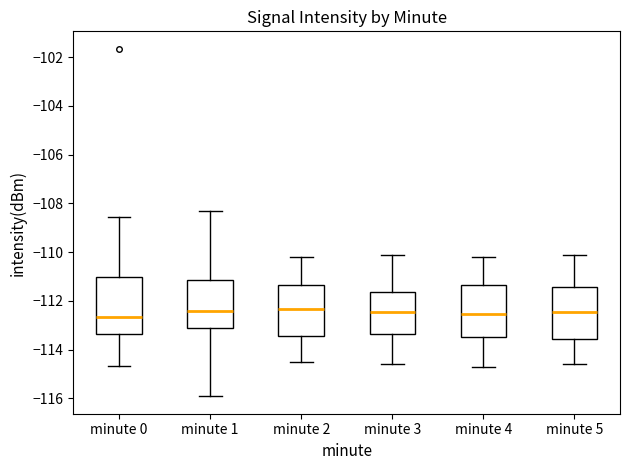

Reading left to right, read every box against the y-axis: the position of its median line, the range the box covers, and the ends of its whiskers. The values are not printed on the chart, so give them approximately, as read against the axis.

minute 0: median -112.6, box -113.4 to -111.0, whiskers -114.6 to -108.6
minute 1: median -112.4, box -113.2 to -111.2, whiskers -116.0 to -108.4
minute 2: median -112.4, box -113.4 to -111.4, whiskers -114.4 to -110.2
minute 3: median -112.4, box -113.4 to -111.6, whiskers -114.6 to -110.0
minute 4: median -112.6, box -113.4 to -111.4, whiskers -114.6 to -110.2
minute 5: median -112.4, box -113.6 to -111.4, whiskers -114.6 to -110.0